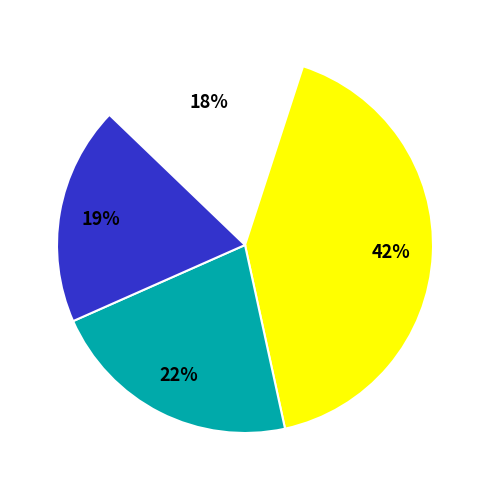

To the nearest percent, what is the average slice percentage?

25%